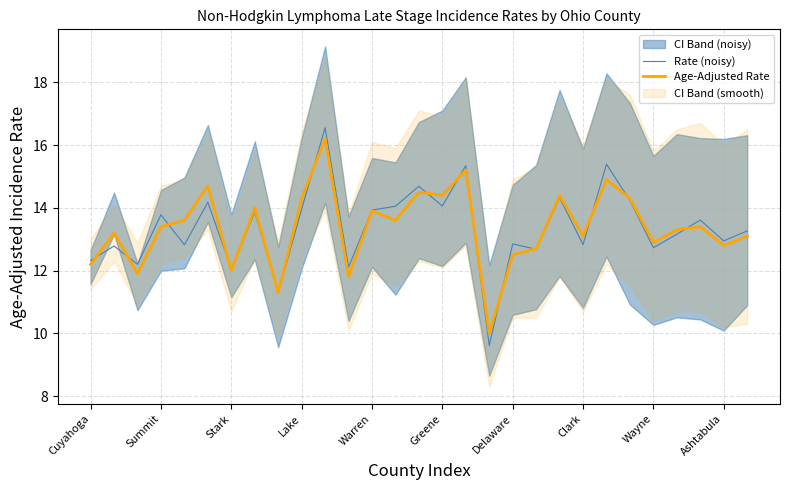

What is the difference between the maximum and second lowest values in the Age-Adjusted Rate series?

4.9